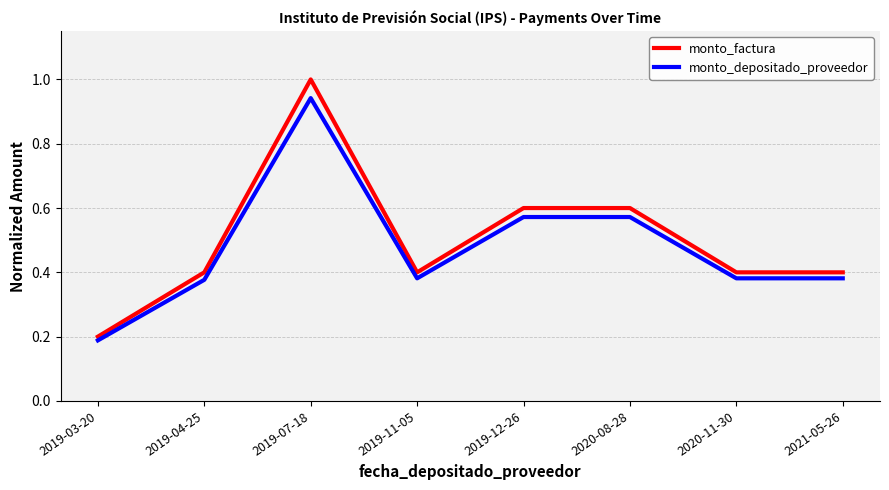

Is the value of monto_factura at 2021-05-26 greater than the value of monto_depositado_proveedor at 2021-05-26?

Yes